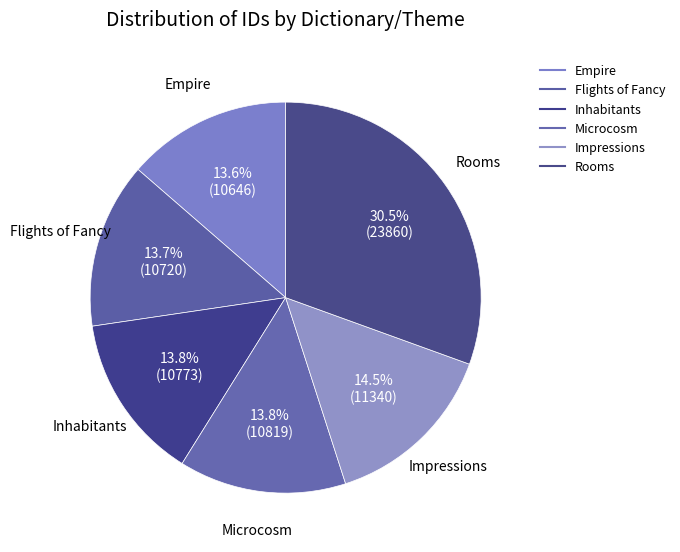

Rank the categories by value from highest to lowest.

Rooms, Impressions, Microcosm, Inhabitants, Flights of Fancy, Empire